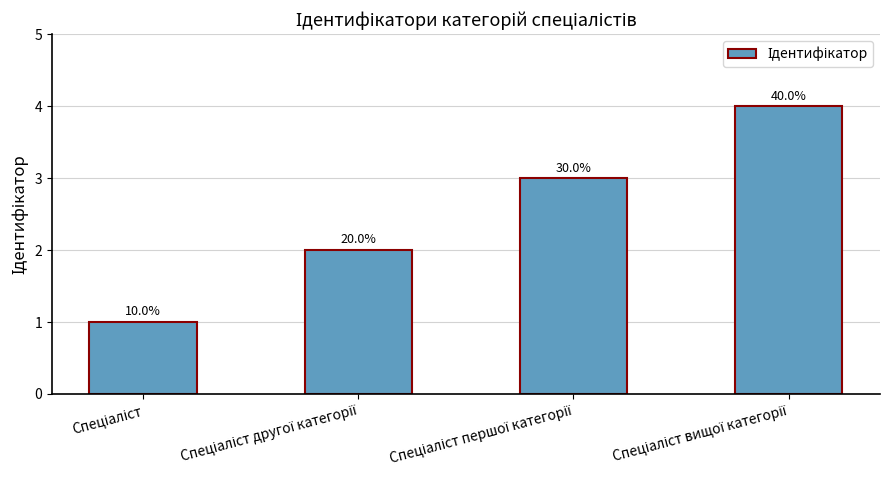

Where is the data nearest to the value 2?

Спеціаліст другої категорії